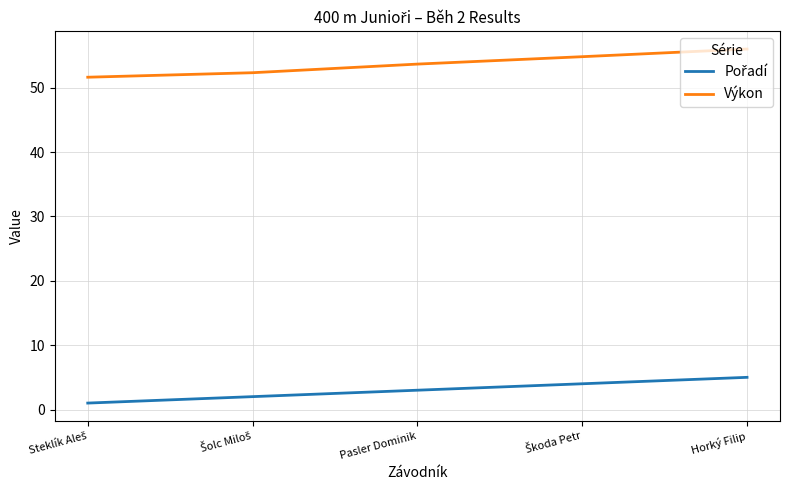

What is the difference between the second highest and second lowest values in the Výkon series?

2.5